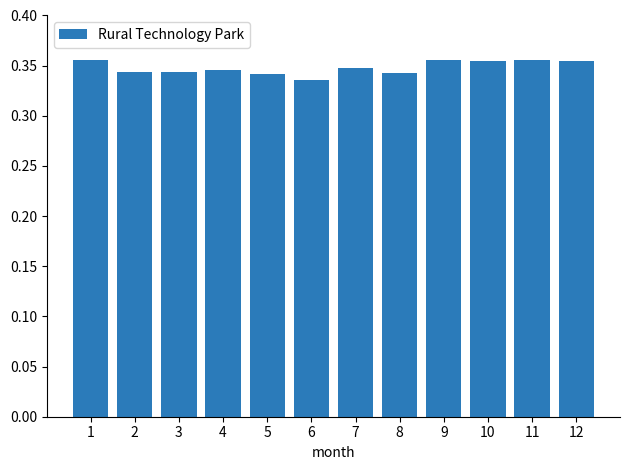

How many values are between 0 and 1?

12